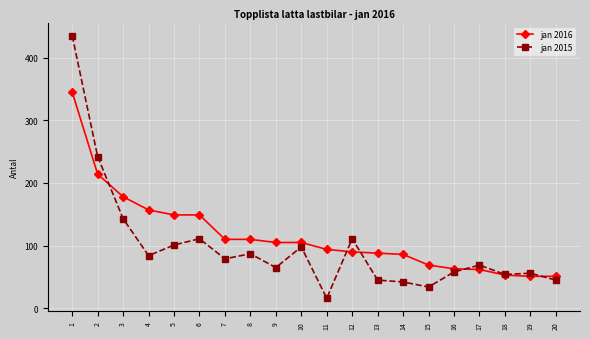

At how many categories does at least one series exceed 326?

1